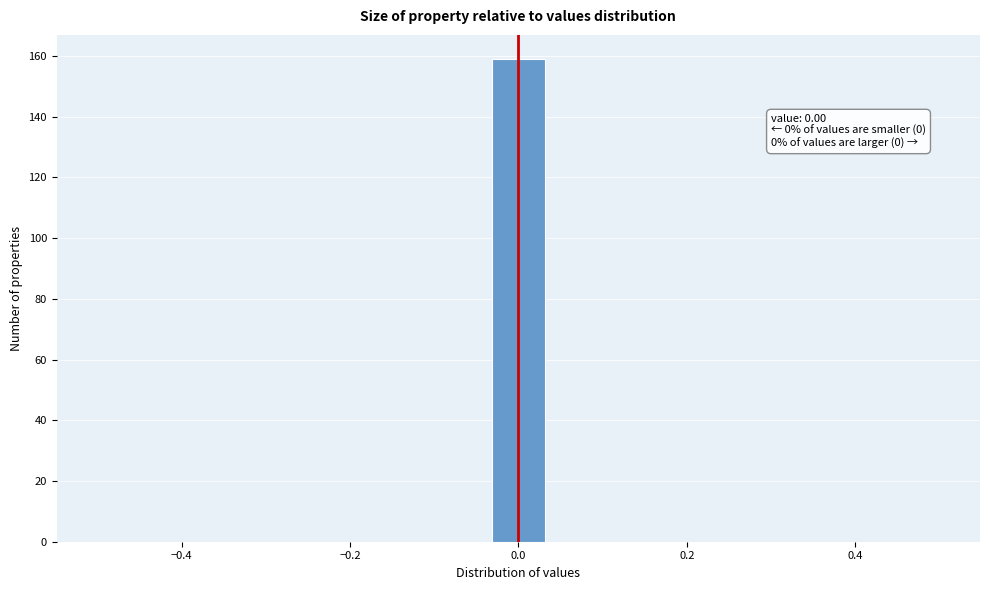

Read against the x-axis, roughly where is the centre of the tallest bar?

0.00